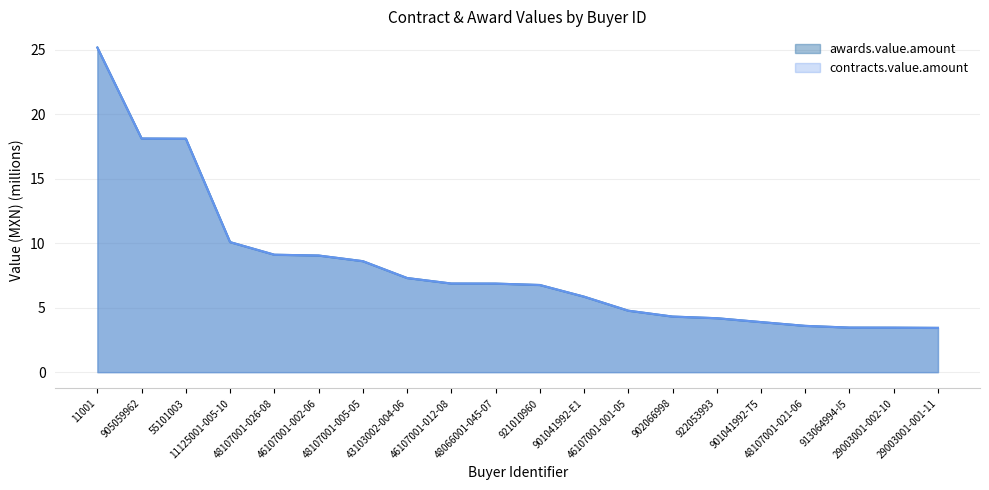

Rank the series at 55101003 from lowest to highest value.

awards.value.amount, contracts.value.amount